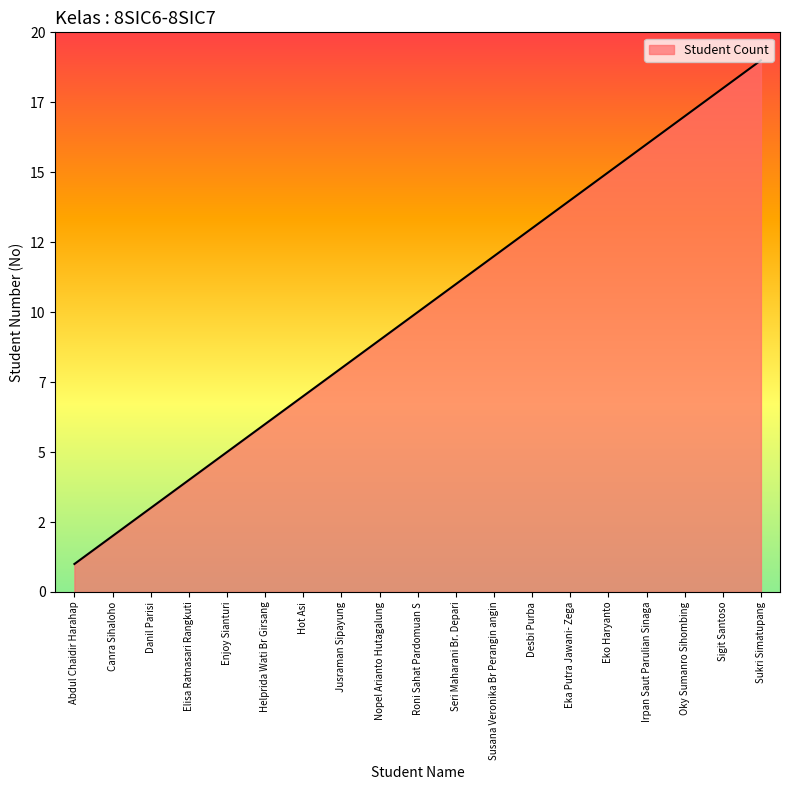

Does the chart have visible grid lines?

No